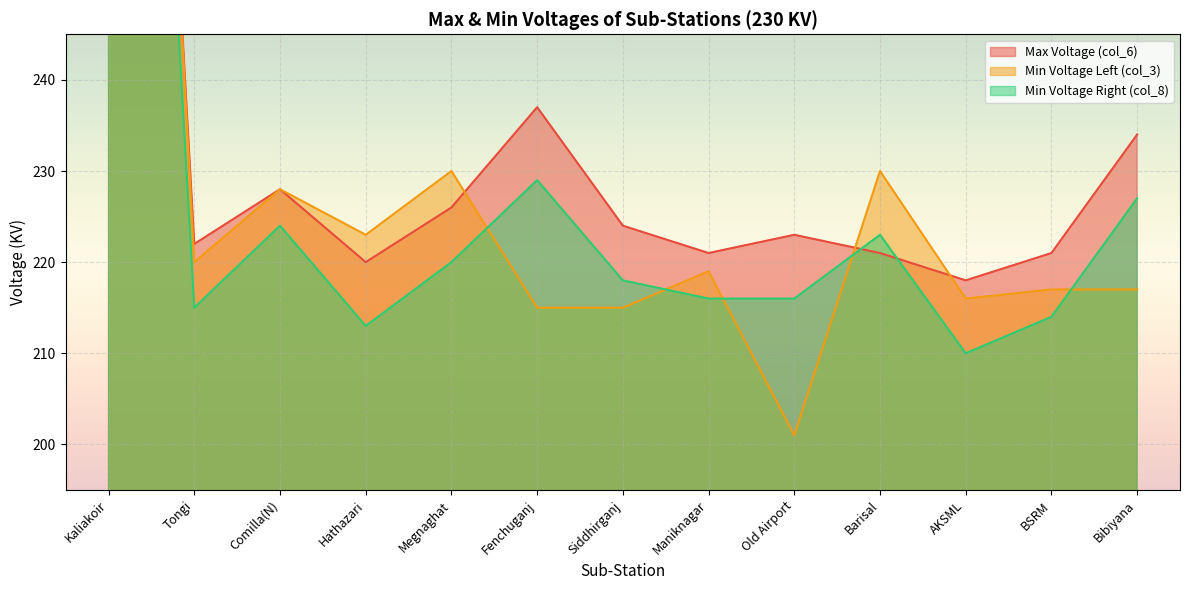

What is the average value of the Min Voltage Left (col_3) series?

233